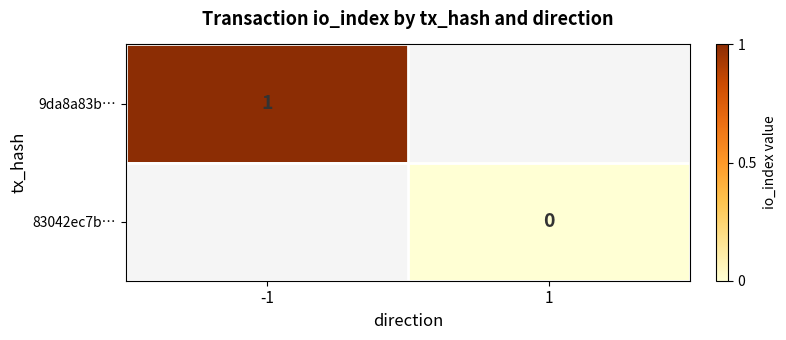

Is the value of 83042ec7b… at 1 greater than the value of 9da8a83b… at -1?

No